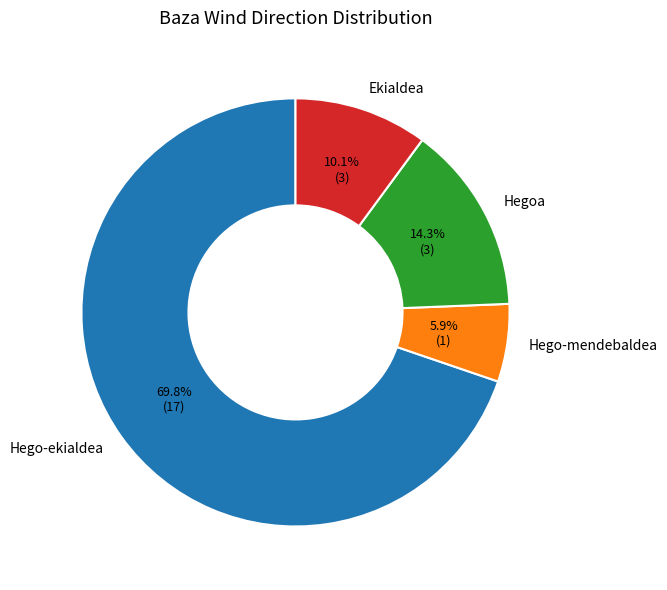

Rank the categories by value from highest to lowest.

Hego-ekialdea, Hegoa, Ekialdea, Hego-mendebaldea